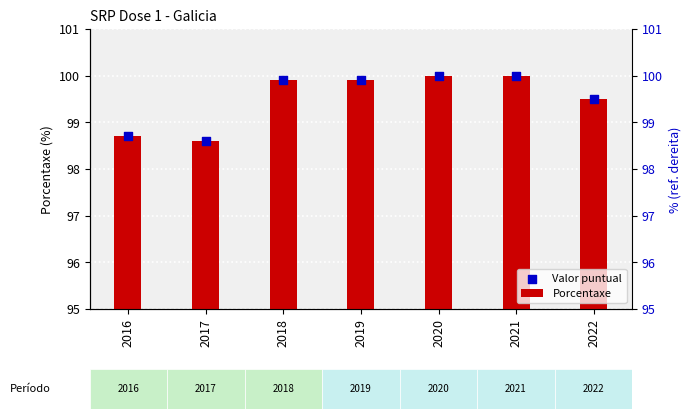

Is the value of Porcentaxe at 2022 greater than the value of Valor puntual at 2021?

No